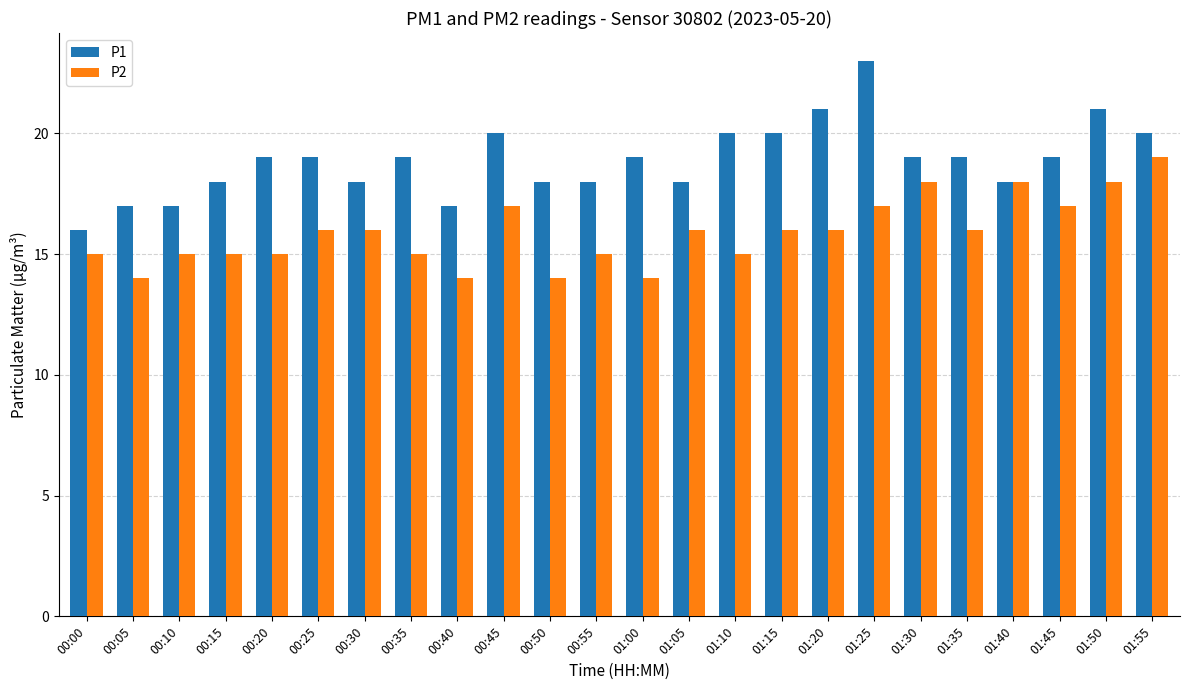

What is the minimum value shown in the chart?

14